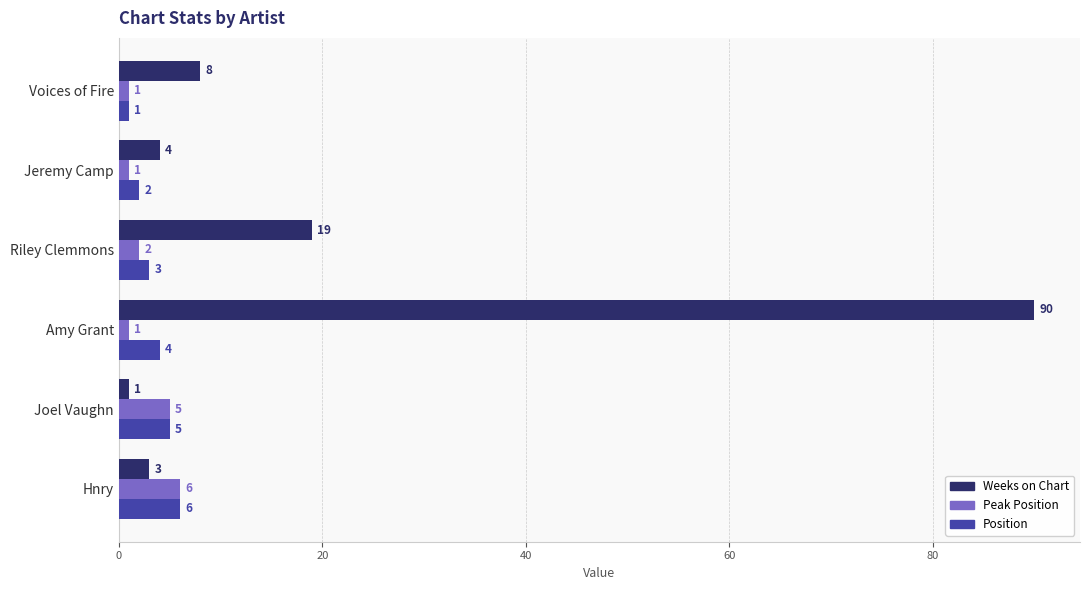

Which series has the largest total across all categories?

Weeks on Chart